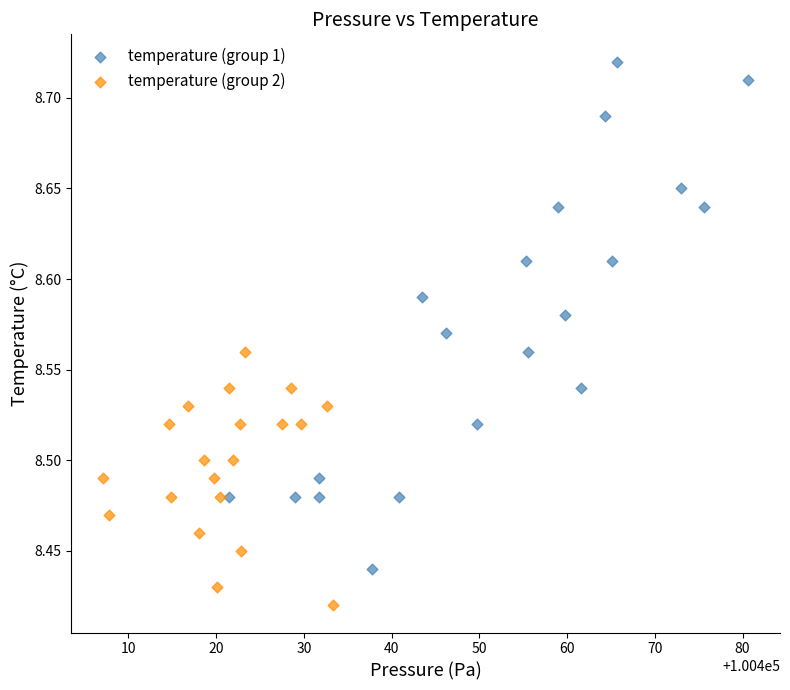

Which series contains the highest Y value?

temperature (group 1)